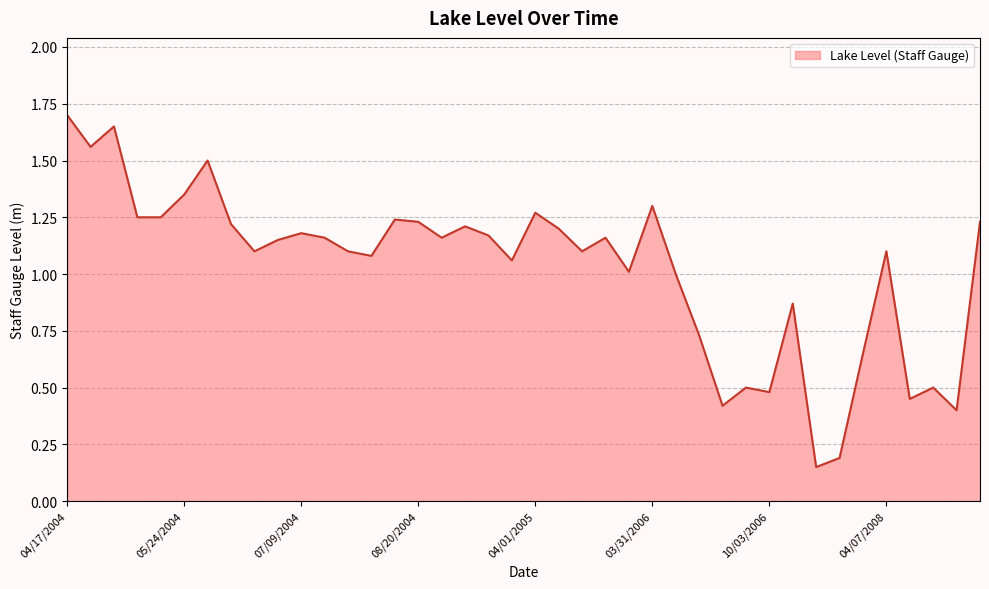

How many lines are shown in the chart?

1